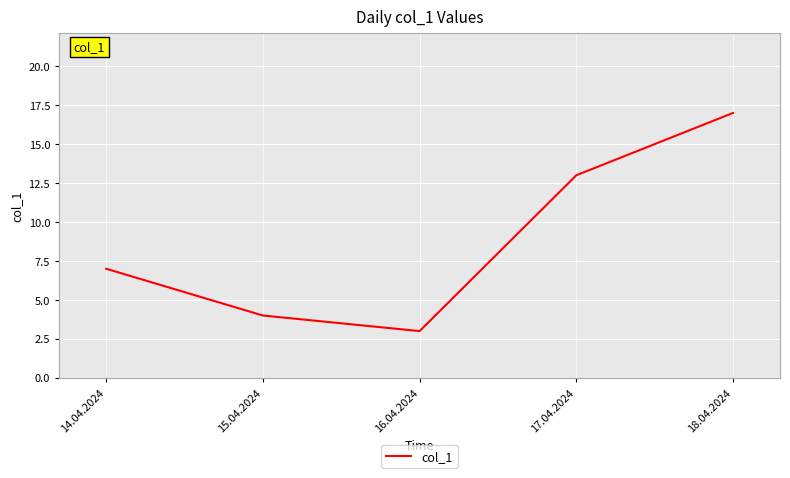

What is the difference between the maximum and minimum values?

14